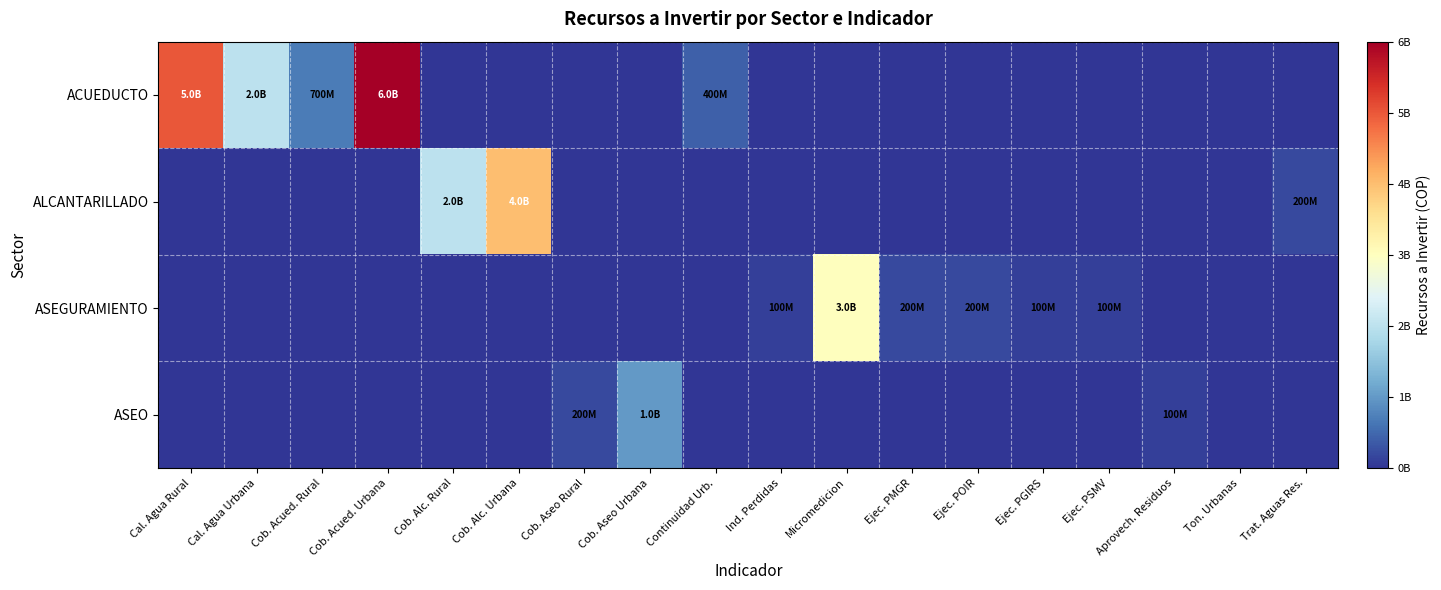

Which series has the widest spread of values?

ACUEDUCTO